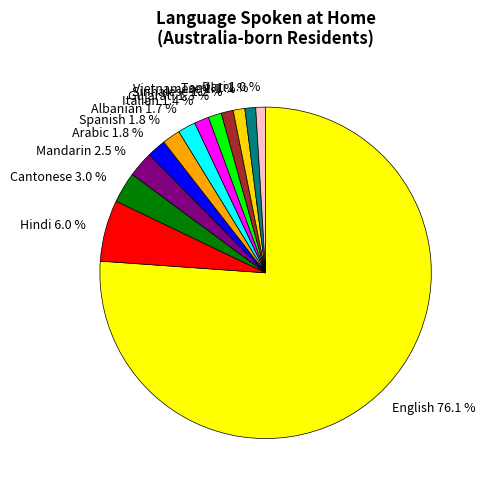

What percentage is NOT represented by Albanian?

98.3%